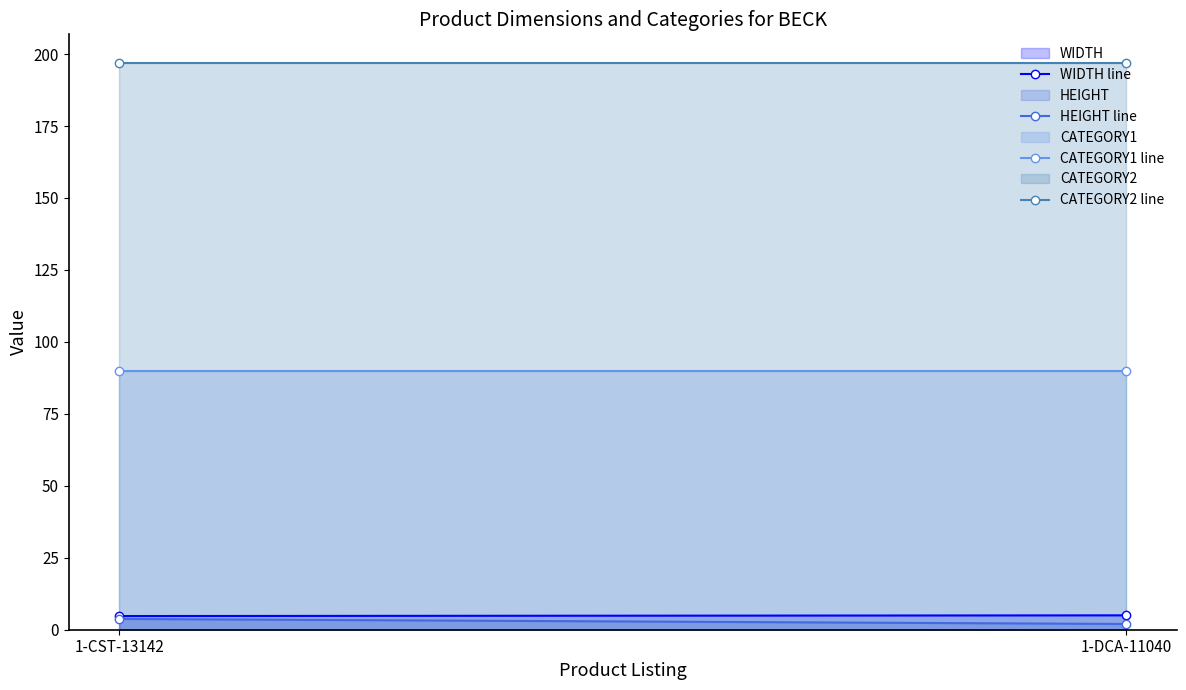

Reading left to right, transcribe all the data shown in this chart.

WIDTH line: 1-CST-13142=4.8	1-DCA-11040=5.0
HEIGHT line: 1-CST-13142=3.8	1-DCA-11040=2.0
CATEGORY1 line: 1-CST-13142=90.0	1-DCA-11040=90.0
CATEGORY2 line: 1-CST-13142=197.0	1-DCA-11040=197.0